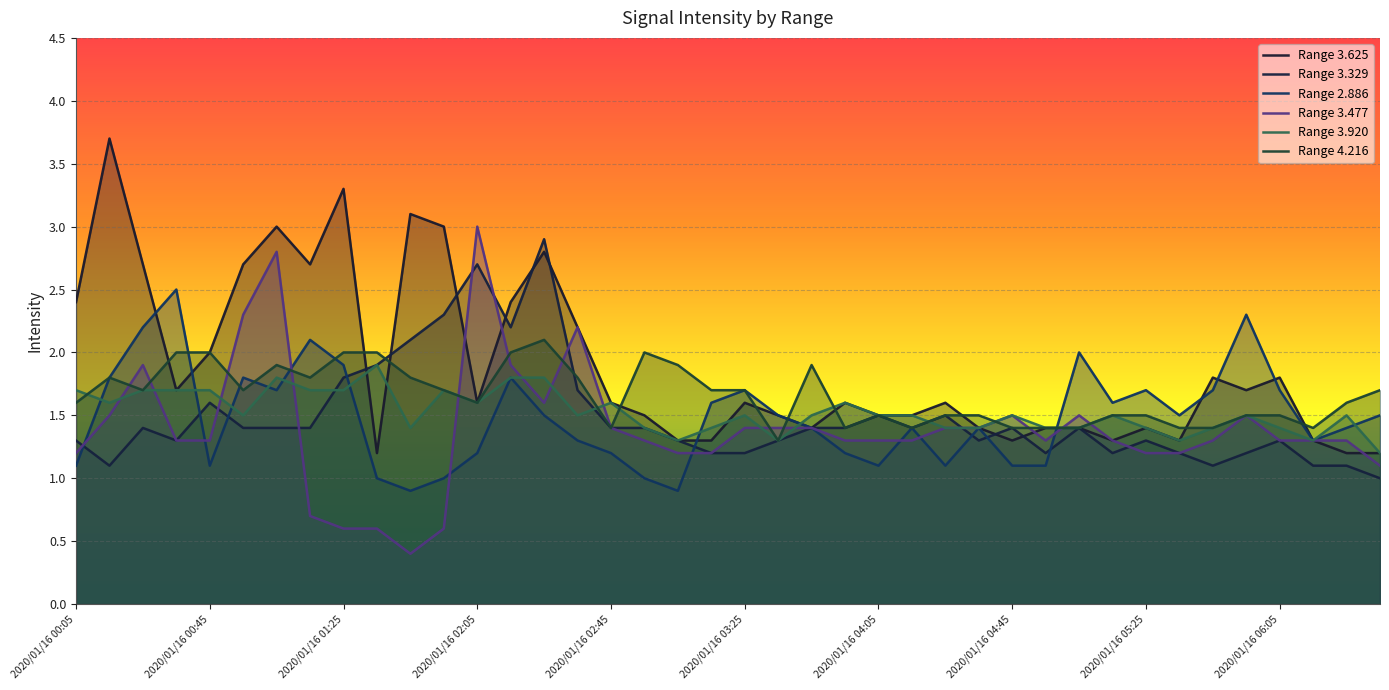

What are all the series names shown in the legend?

Range 3.625, Range 3.329, Range 2.886, Range 3.477, Range 3.920, Range 4.216